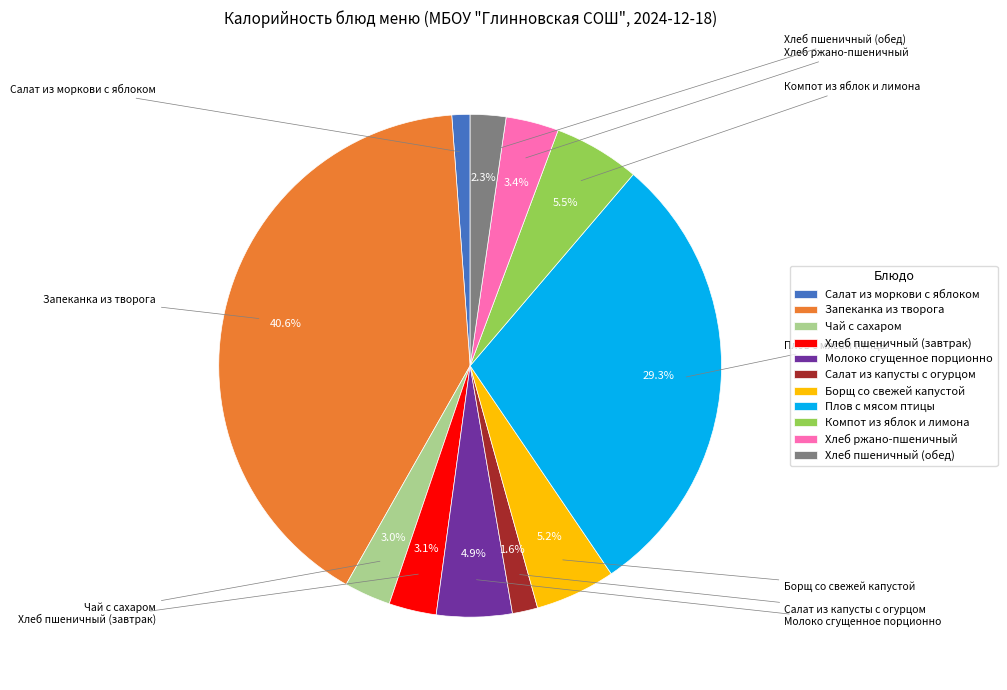

True or false: Молоко сгущенное порционно accounts for 10% of the total.

False